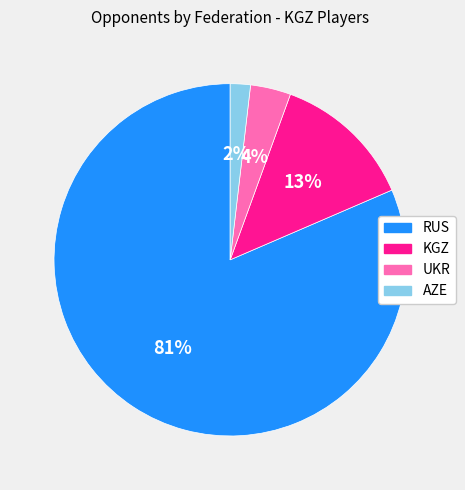

Does UKR account for over 50% of the chart?

No